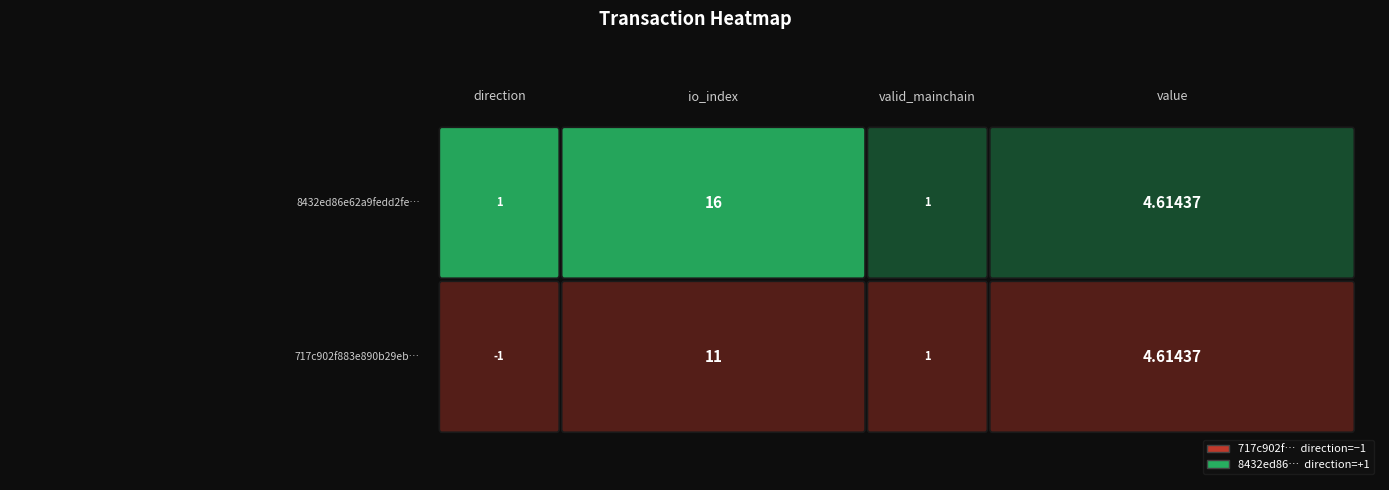

What is the sum of the 8432ed86 values at direction and value?

5.6